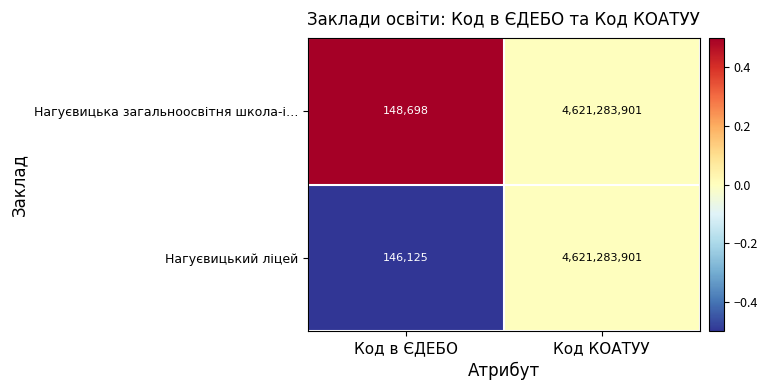

At which label is Нагуєвицька загальноосвітня школа-і… closest to 2310716299?

Код в ЄДЕБО